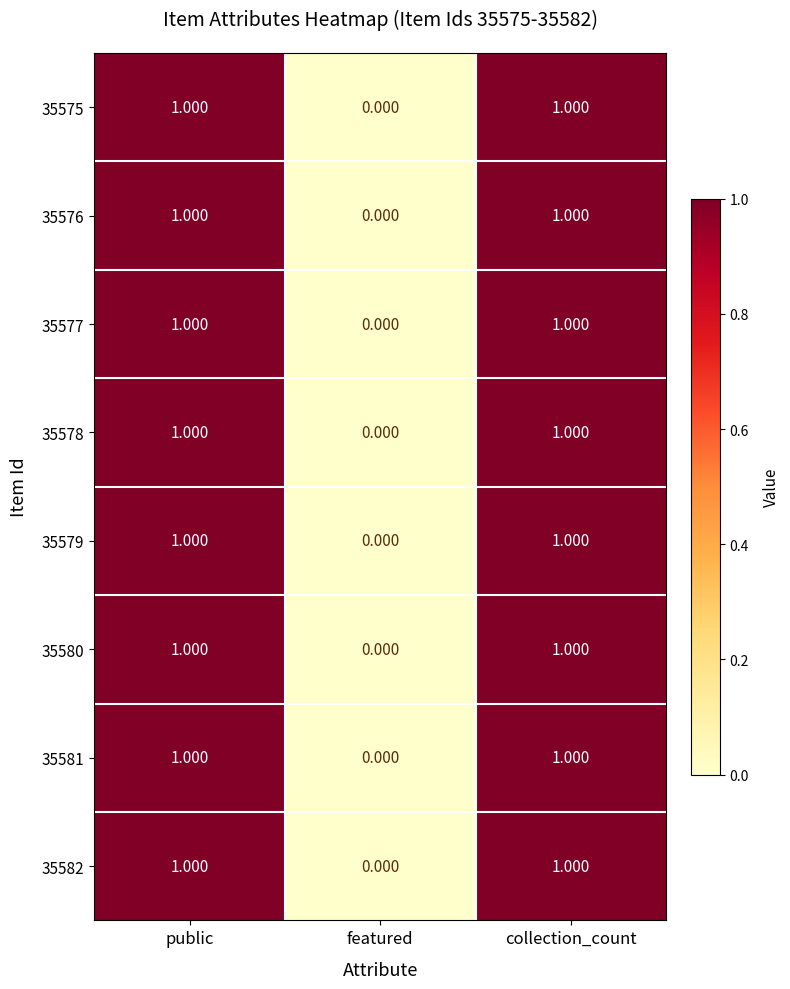

At which label is 35577 closest to 0?

featured